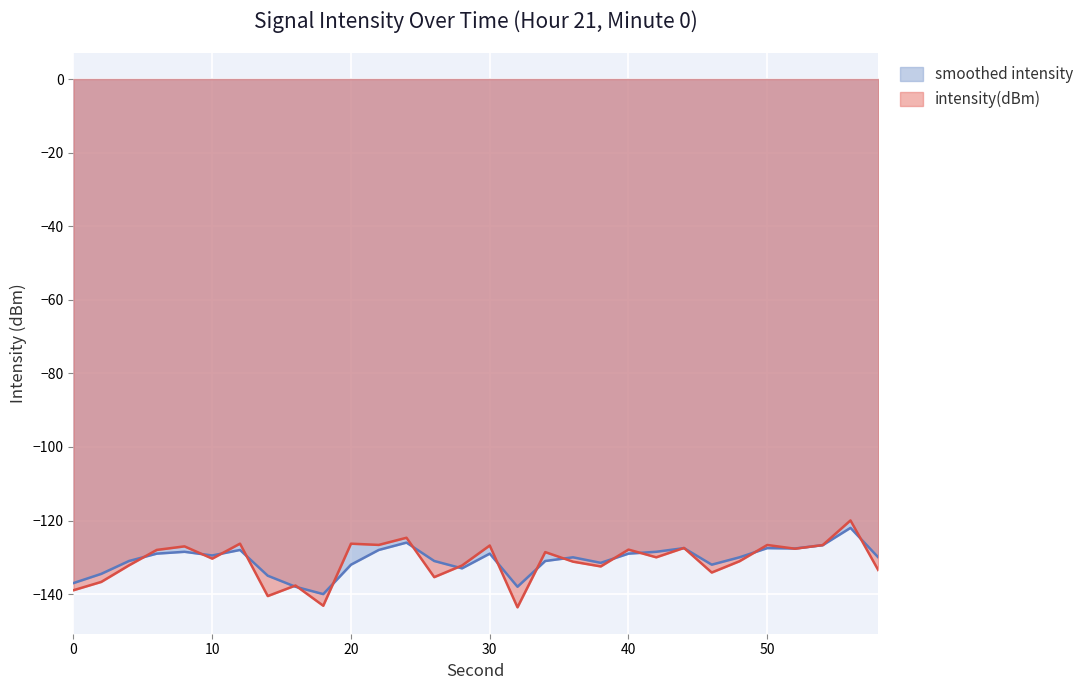

The value of smoothed intensity at 54 is -182.4. True or false?

False